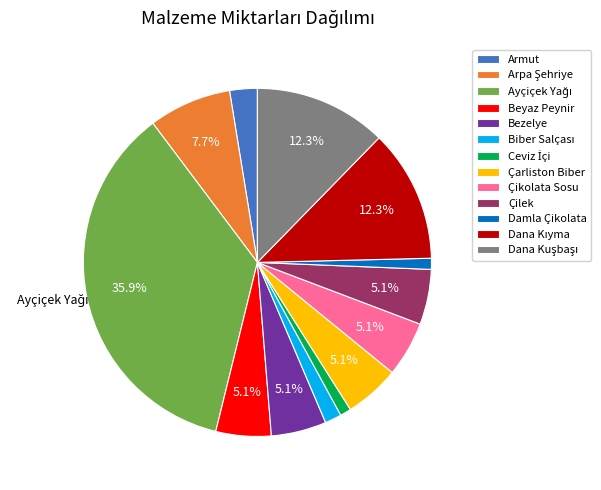

Does Bezelye represent more than half of the total?

No